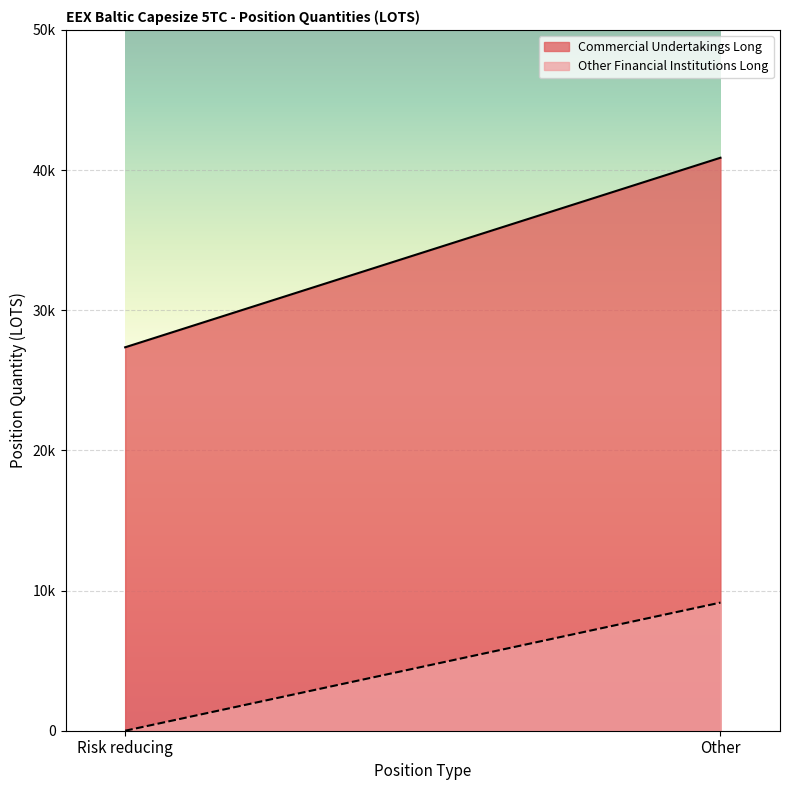

The value of Commercial Undertakings Long at Risk reducing is 15704.1. True or false?

False